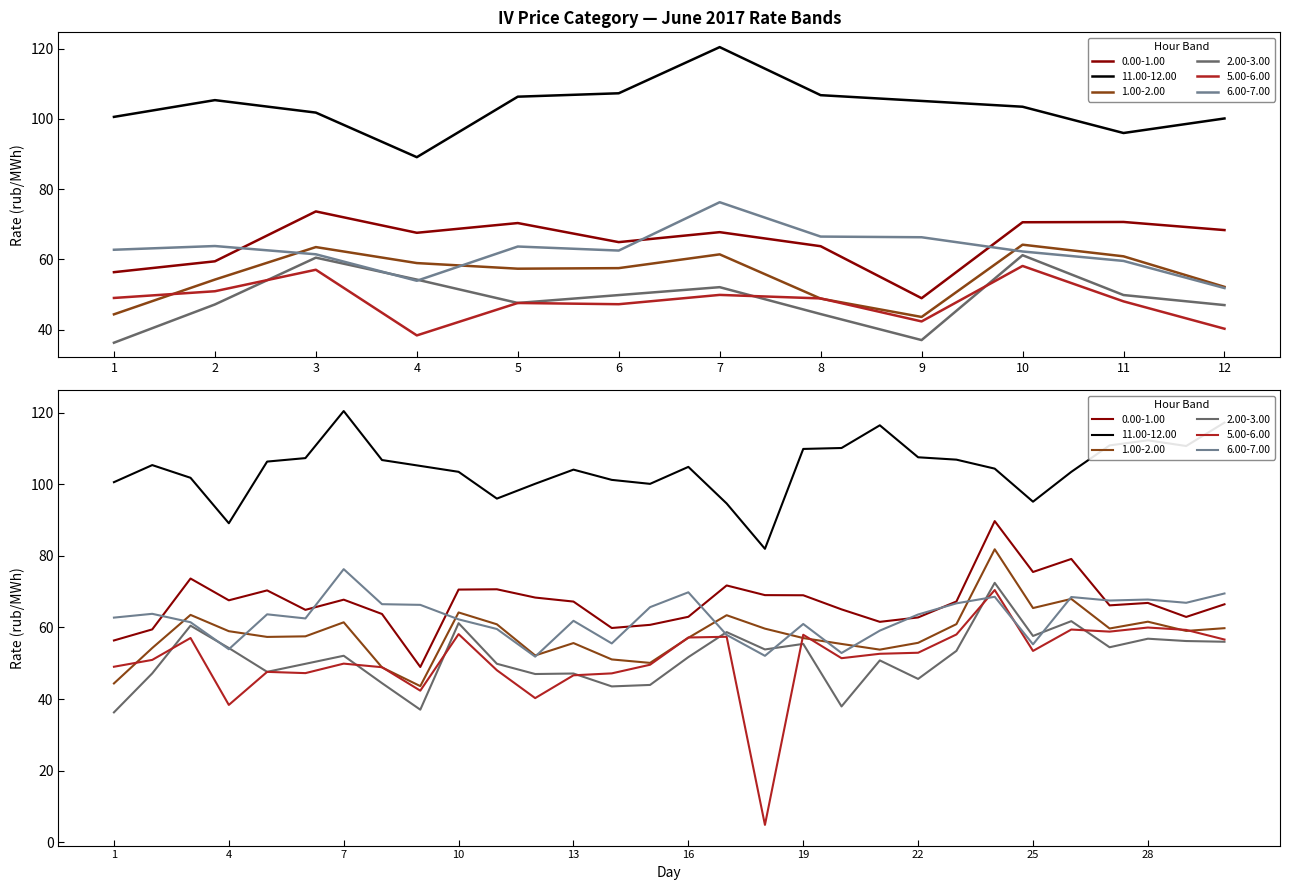

How many interior local valleys does the 0.00-1.00 series have?

8